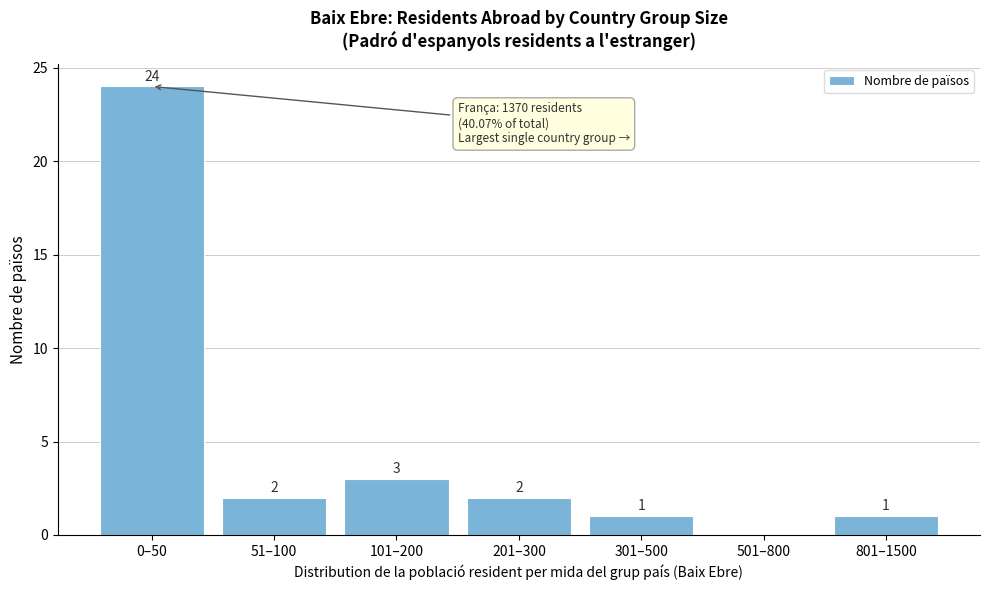

Reading left to right, transcribe all the data shown in this chart.

0–50=24	51–100=2	101–200=3	201–300=2	301–500=1	501–800=0	801–1500=1